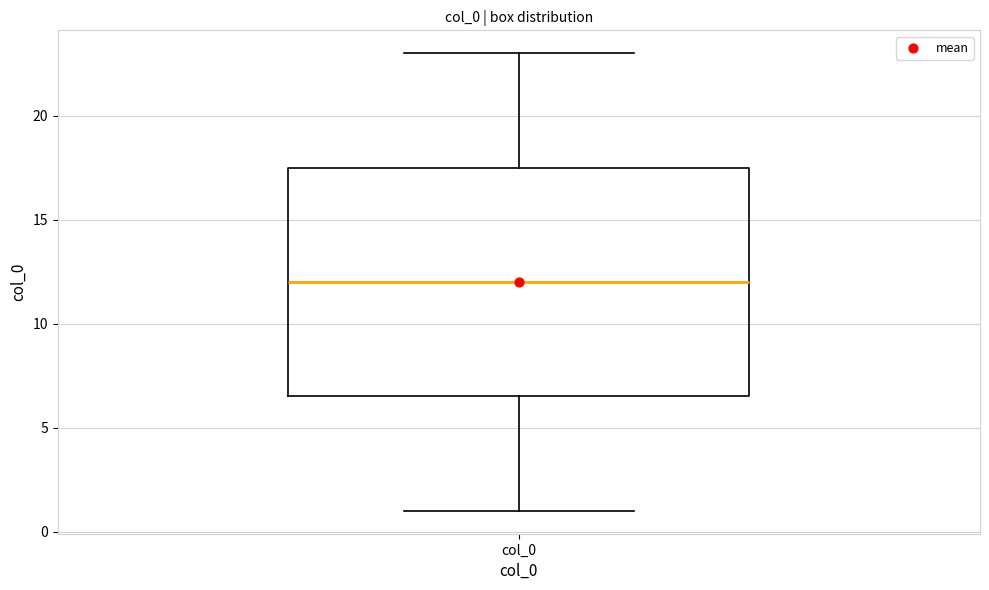

Transcribe this box plot: give where the median line is, the range the box spans, and where the two whiskers end, as read against the y-axis. The values are not printed on the chart, so give them approximately, as read against the axis.

median 12.0, box 6.5 to 17.5, whiskers 1.0 to 23.0